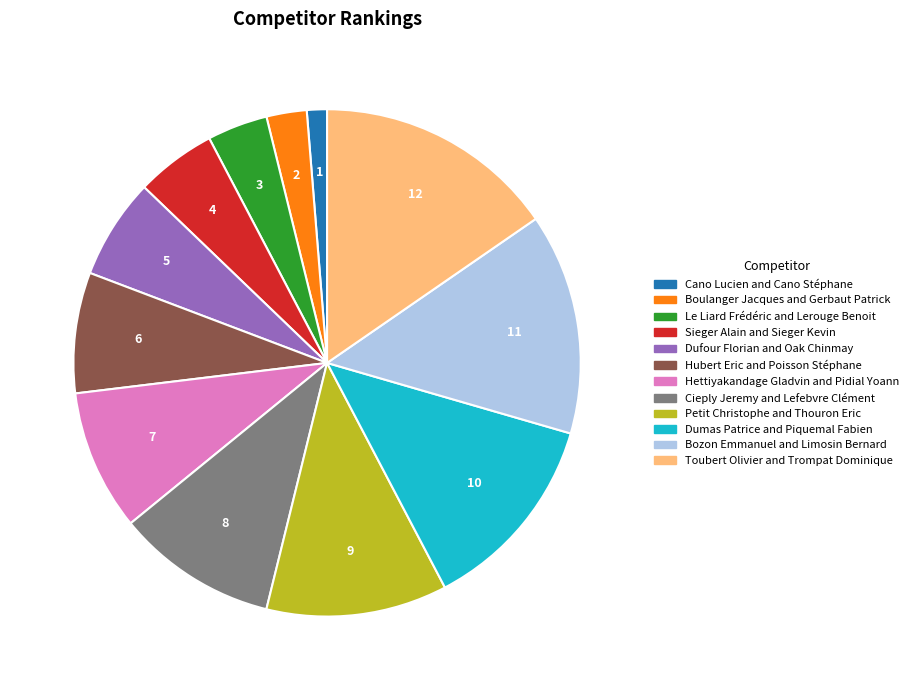

What is the ratio of the value at Dumas Patrice and Piquemal Fabien to the value at Toubert Olivier and Trompat Dominique?

0.8